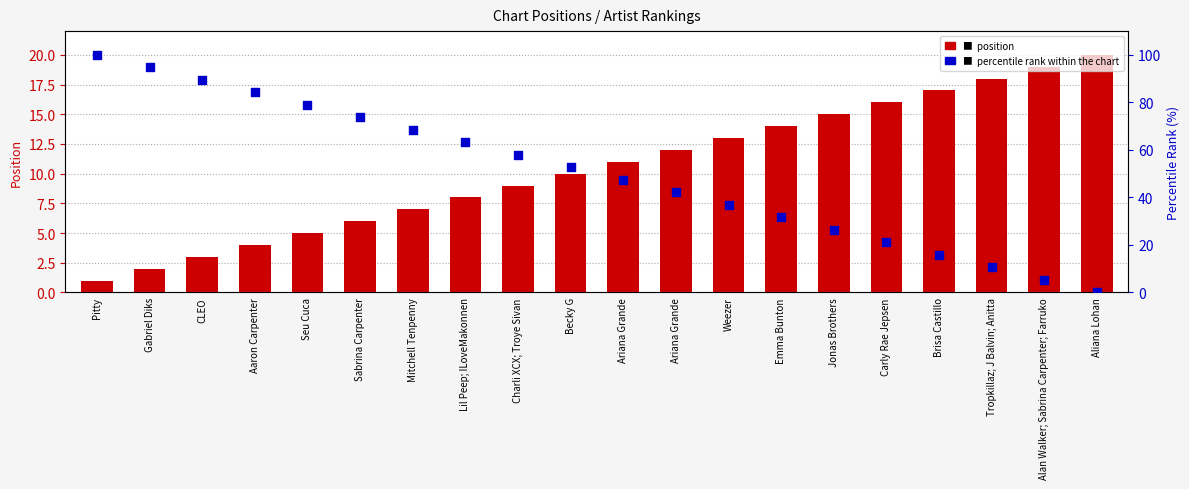

At how many categories does at least one series exceed 27?

14